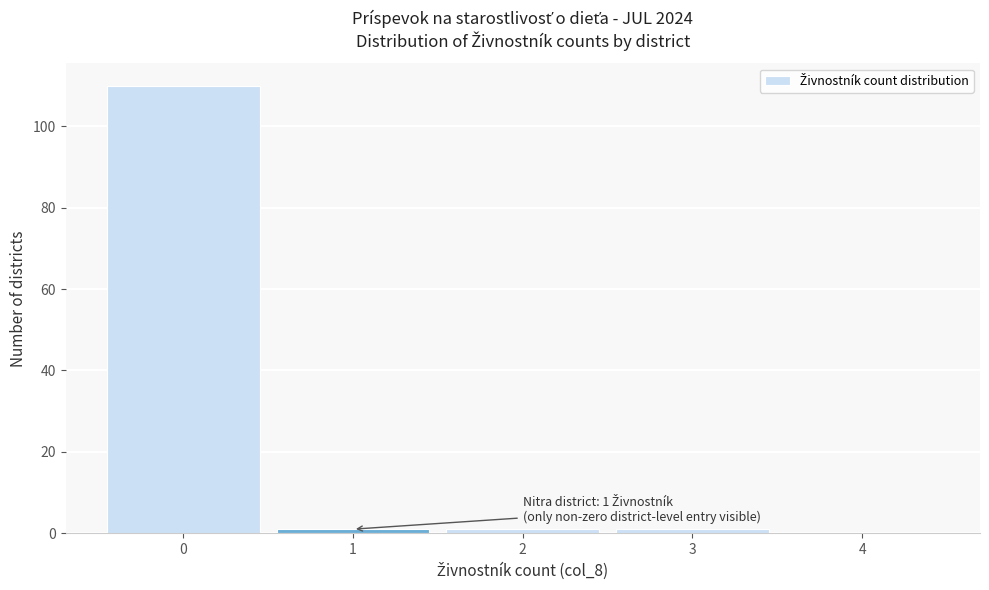

Over which range of the x-axis is the bar tallest?

-0.5 to 0.5